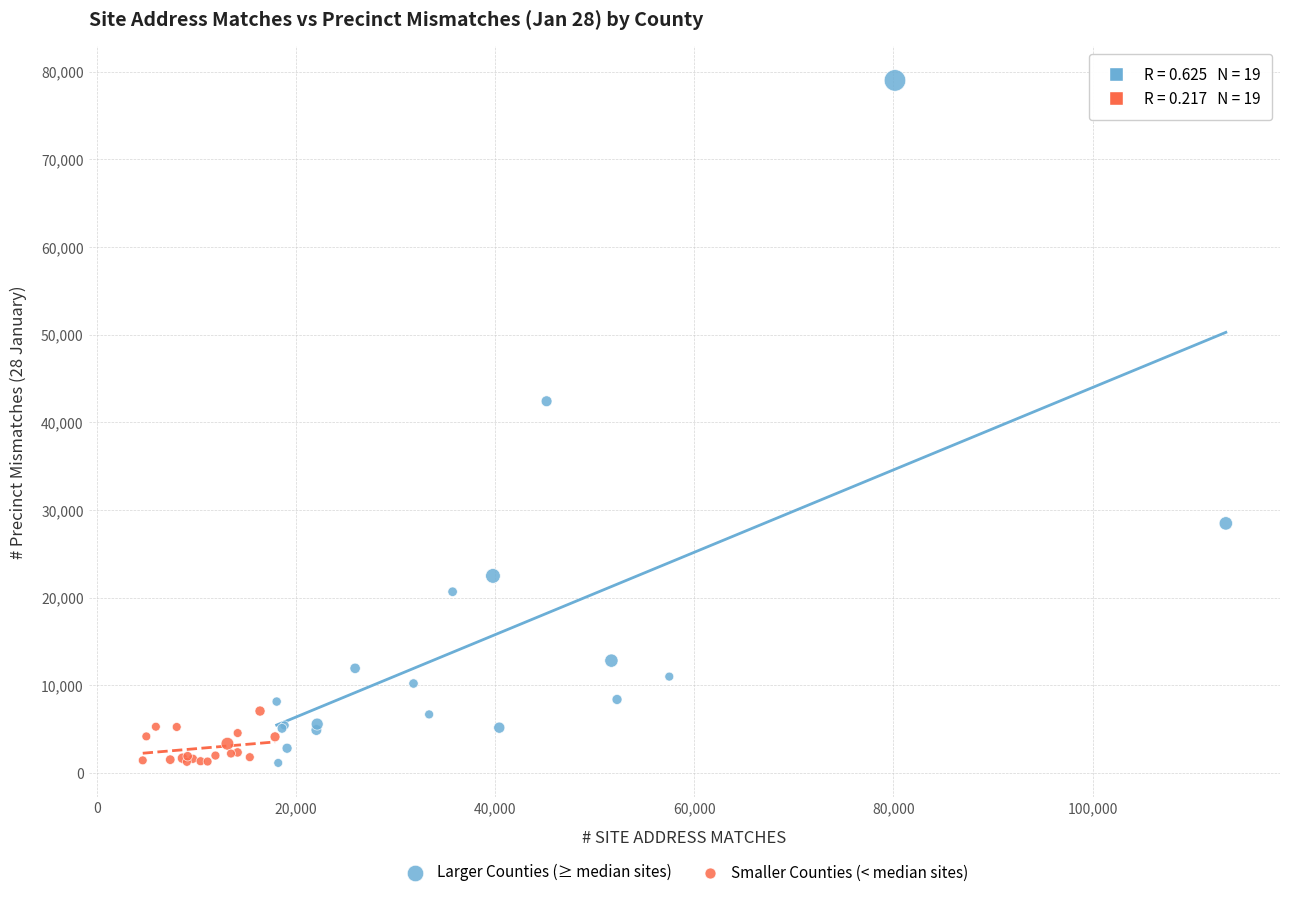

What are all the series names shown in the legend?

Larger Counties (≥ median sites), Smaller Counties (< median sites)